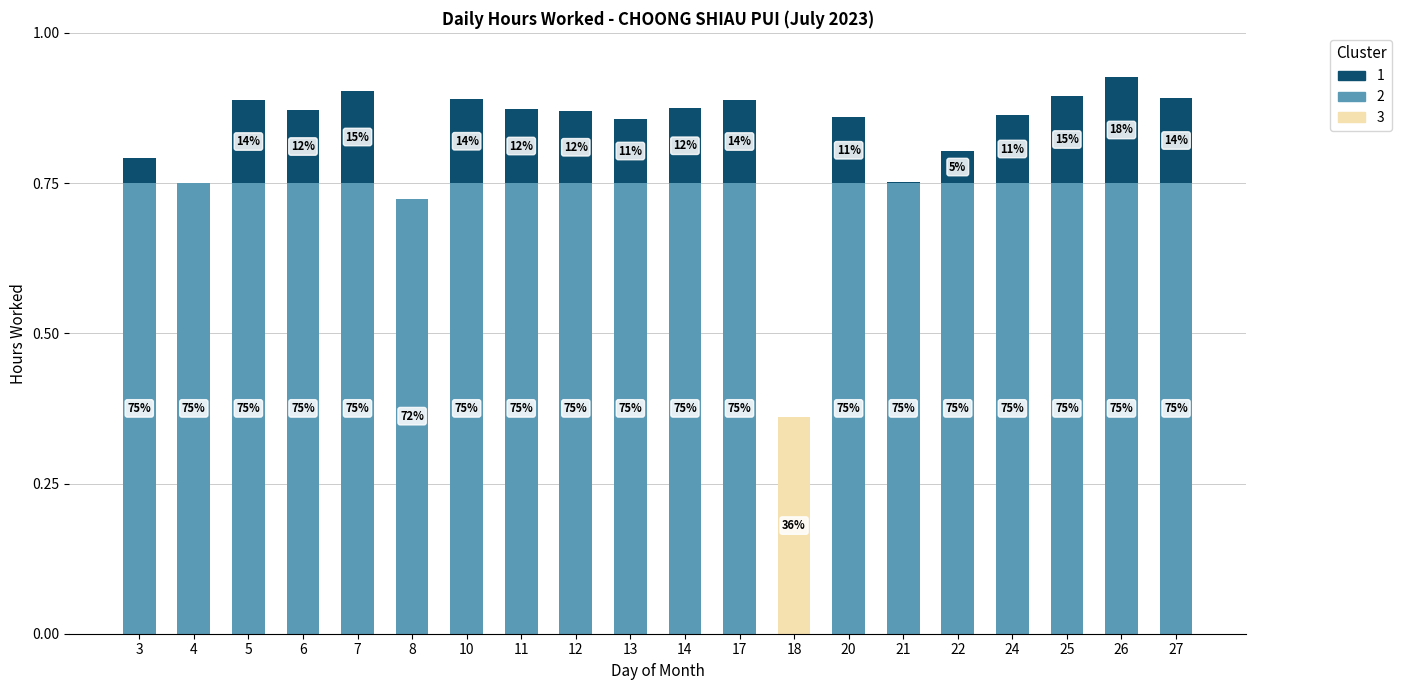

Does the chart contain stacked bars?

Yes